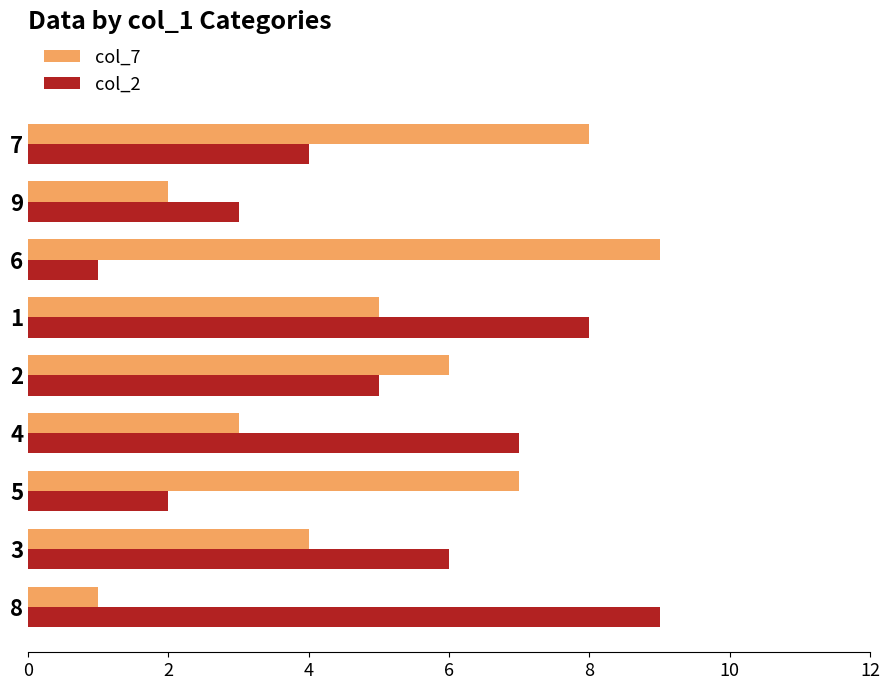

Where is col_2 nearest to the value 5?

2